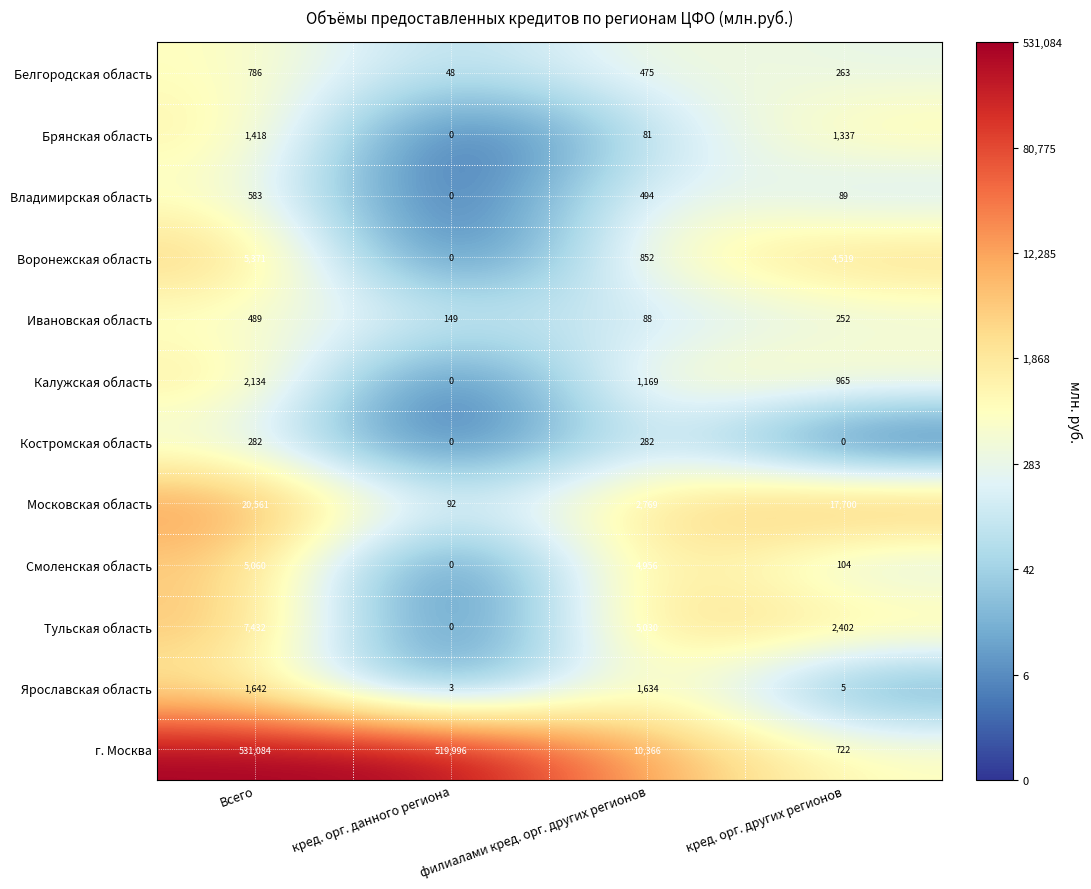

Where does the Ивановская область series first go above 252?

Всего